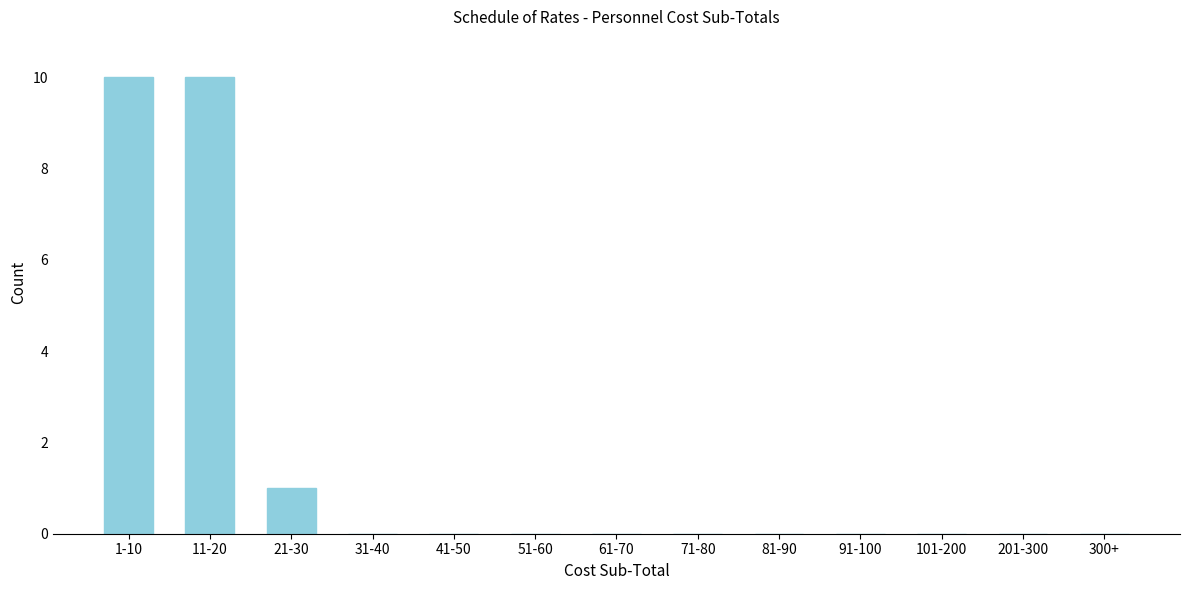

Reading right to left, list all the values displayed in this chart.

300+=0	201-300=0	101-200=0	91-100=0	81-90=0	71-80=0	61-70=0	51-60=0	41-50=0	31-40=0	21-30=1	11-20=10	1-10=10